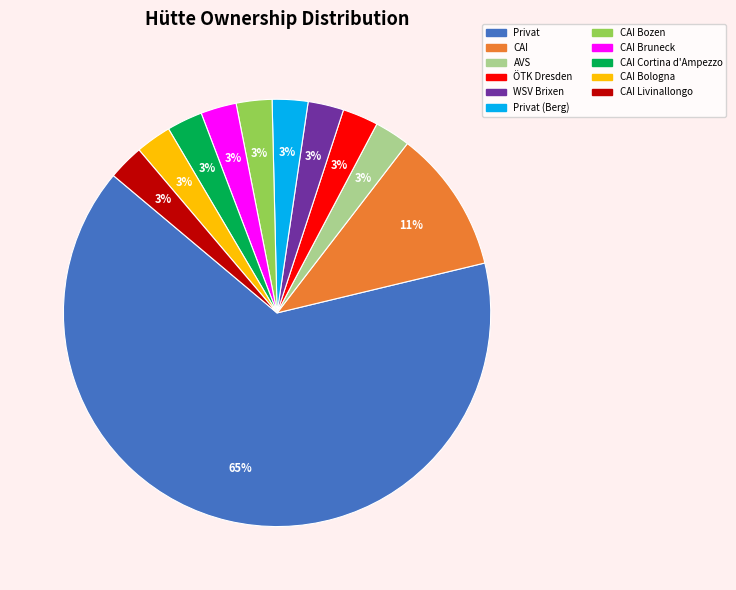

To the nearest percent, what is the average slice percentage?

9%